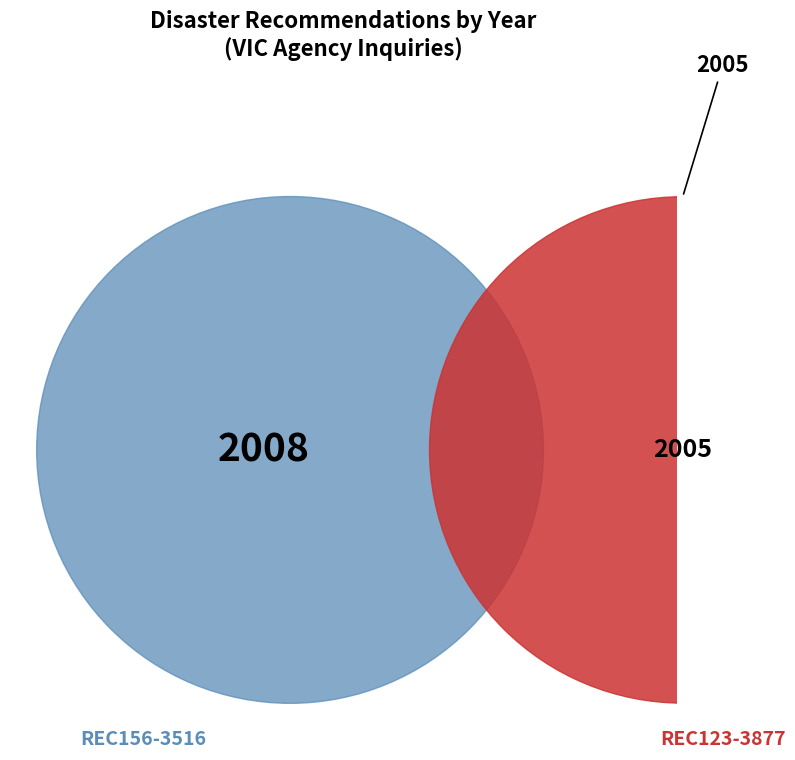

Is it true that REC156-3516 is 58% of the pie?

False